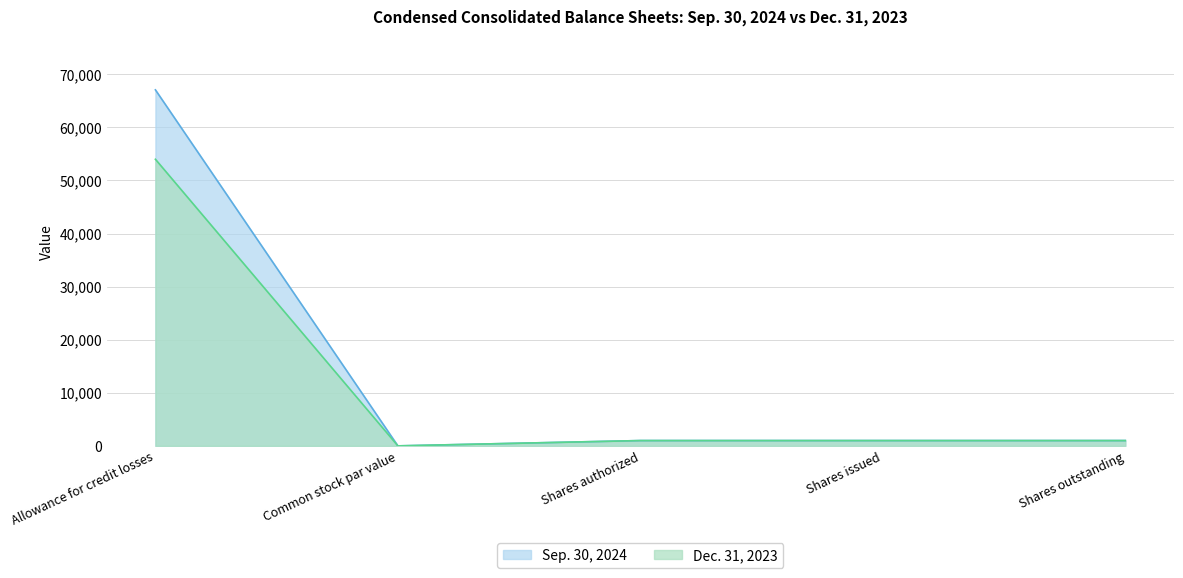

How many series are shown in this chart?

2